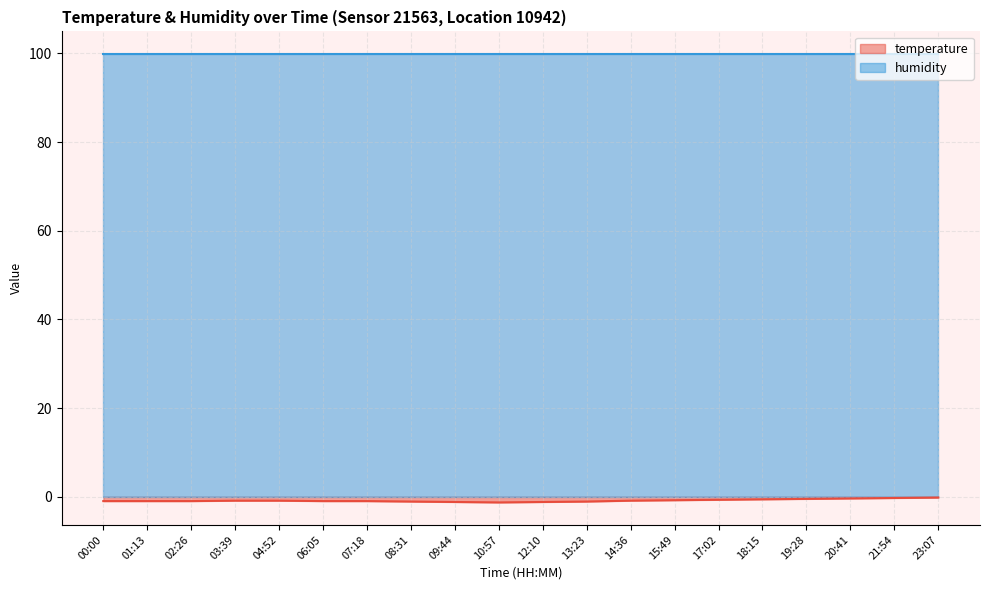

What is the change in value from 03:39 to 19:28?

+0.4